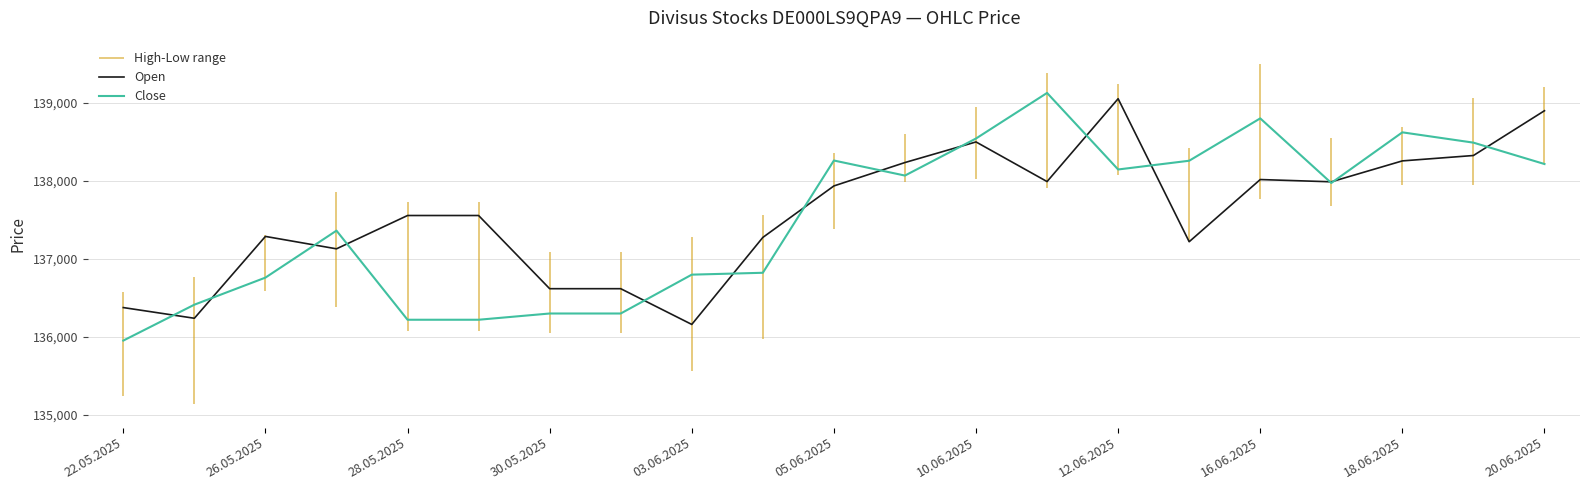

What is the maximum value for Open?

139053